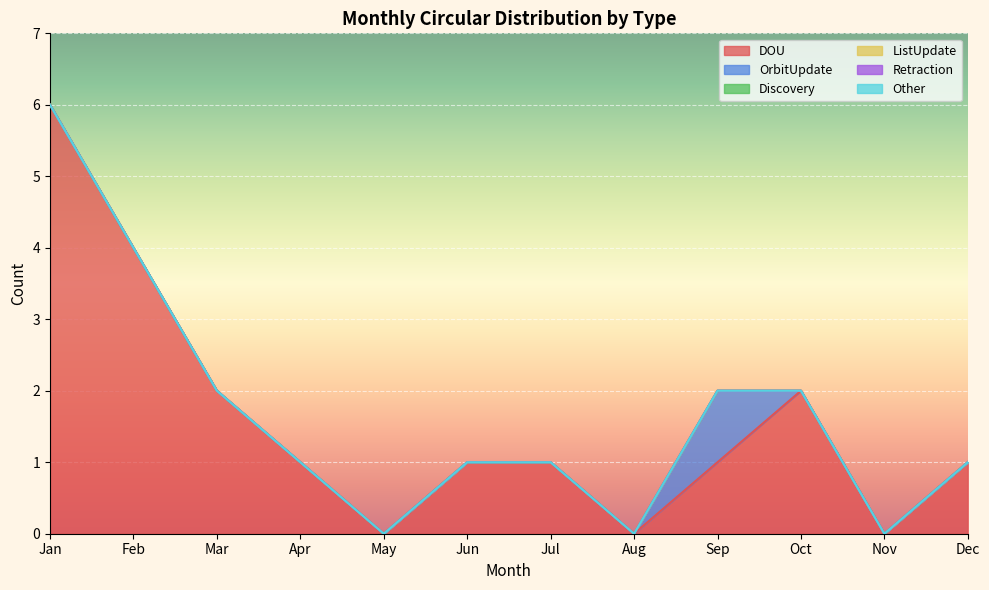

True or false: DOU and OrbitUpdate intersect in this chart.

False